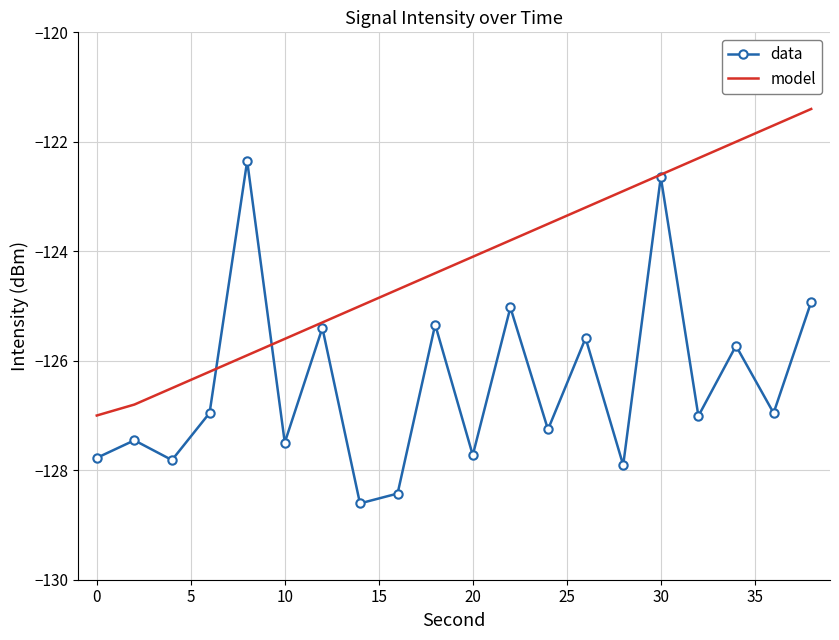

What is the average value of the data series?

-126.4